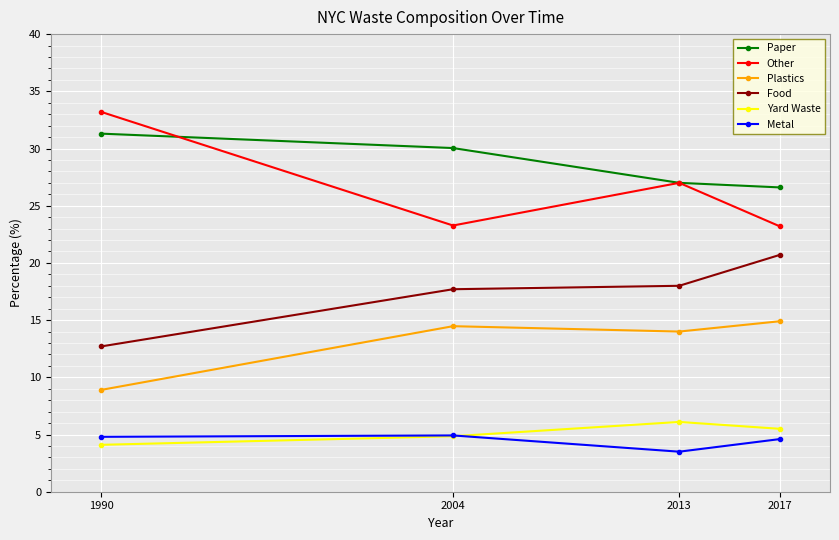

Where is the first local maximum for Metal?

2004